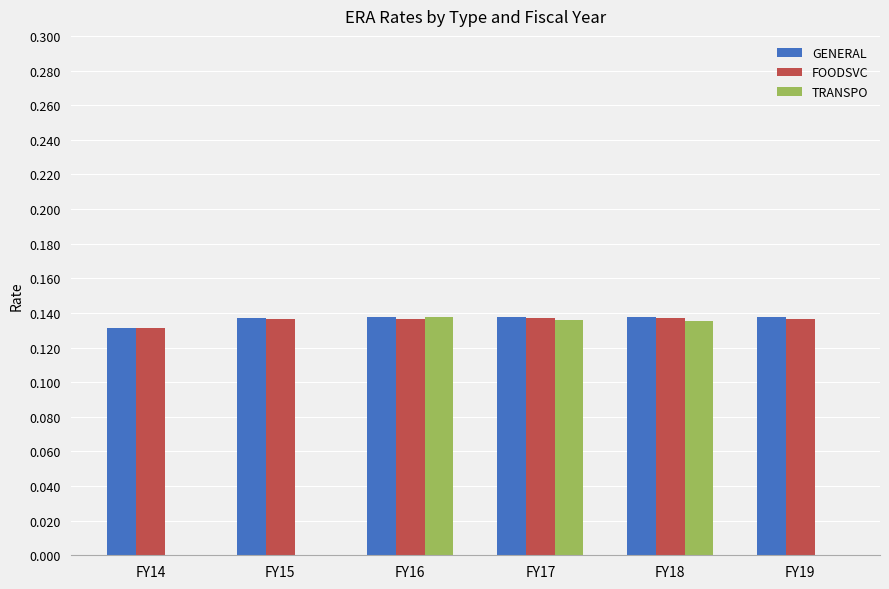

Are the bars horizontal?

No